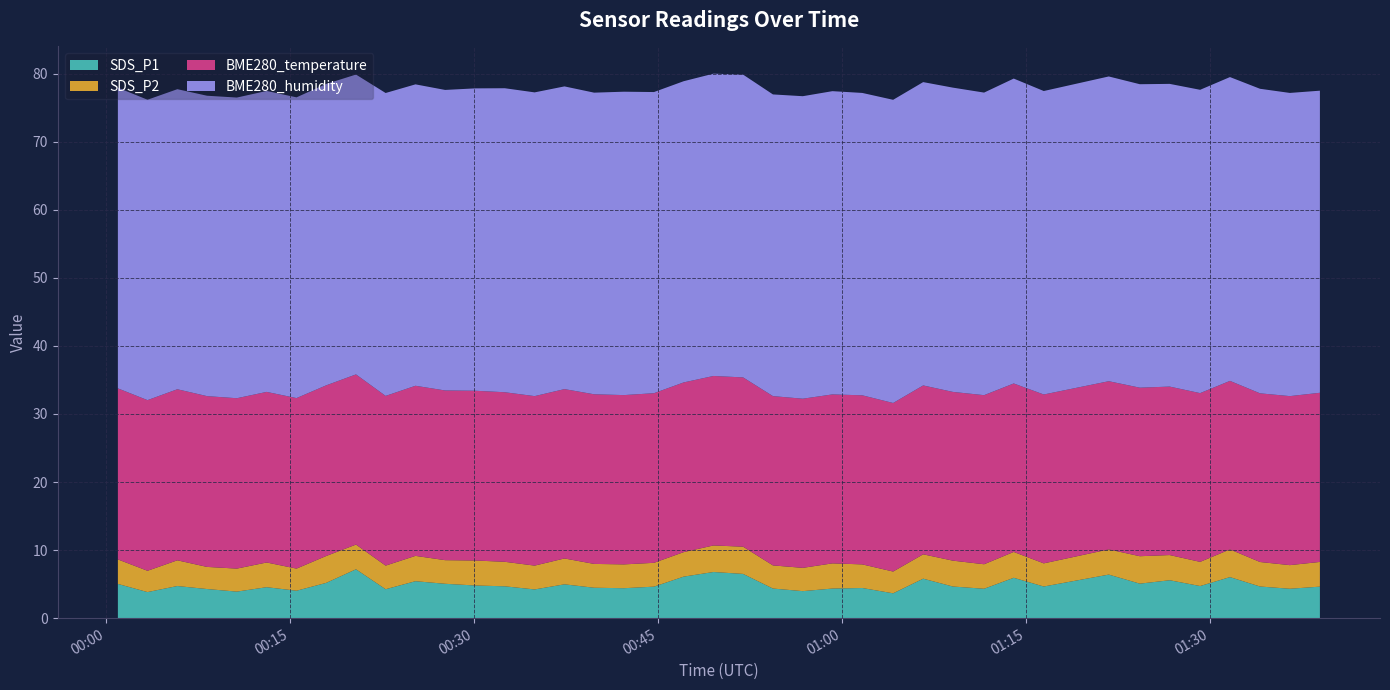

Reading right to left, transcribe all the data shown in this chart.

SDS_P1: 39=4.6	38=4.3	37=4.7	36=6.0	35=4.7	34=5.6	33=5.1	32=6.4	31=4.7	30=5.9	29=4.3	28=4.7	27=5.8	26=3.6	25=4.4	24=4.3	23=4.0	22=4.3	21=6.5	20=6.8	19=6.1	18=4.6	17=4.4	16=4.5	15=5.0	14=4.2	13=4.7	12=4.8	11=5.0	10=5.4	9=4.2	8=7.2	7=5.2	6=4.0	5=4.5	4=3.9	3=4.3	2=4.7	1=3.8	0=5.0
SDS_P2: 39=3.6	38=3.5	37=3.6	36=4.1	35=3.5	34=3.7	33=4.0	32=3.7	31=3.4	30=3.8	29=3.6	28=3.8	27=3.6	26=3.2	25=3.5	24=3.7	23=3.4	22=3.4	21=4.0	20=3.9	19=3.6	18=3.5	17=3.5	16=3.5	15=3.8	14=3.5	13=3.6	12=3.7	11=3.5	10=3.7	9=3.5	8=3.6	7=4.0	6=3.2	5=3.6	4=3.4	3=3.2	2=3.8	1=3.1	0=3.6
BME280_temperature: 39=24.9	38=24.8	37=24.8	36=24.8	35=24.8	34=24.8	33=24.8	32=24.7	31=24.8	30=24.8	29=24.8	28=24.8	27=24.8	26=24.8	25=24.8	24=24.8	23=24.9	22=24.9	21=24.9	20=24.9	19=24.9	18=24.9	17=24.9	16=24.9	15=24.9	14=24.9	13=24.9	12=24.9	11=24.9	10=25.0	9=24.9	8=25.0	7=25.1	6=25.1	5=25.1	4=25.0	3=25.1	2=25.1	1=25.1	0=25.1
BME280_humidity: 39=44.4	38=44.5	37=44.7	36=44.6	35=44.6	34=44.5	33=44.6	32=44.8	31=44.6	30=44.8	29=44.5	28=44.7	27=44.6	26=44.5	25=44.4	24=44.5	23=44.4	22=44.3	21=44.5	20=44.4	19=44.2	18=44.2	17=44.6	16=44.3	15=44.5	14=44.6	13=44.7	12=44.4	11=44.1	10=44.3	9=44.5	8=44.0	7=44.3	6=44.2	5=44.2	4=44.2	3=44.1	2=44.1	1=44.1	0=44.2